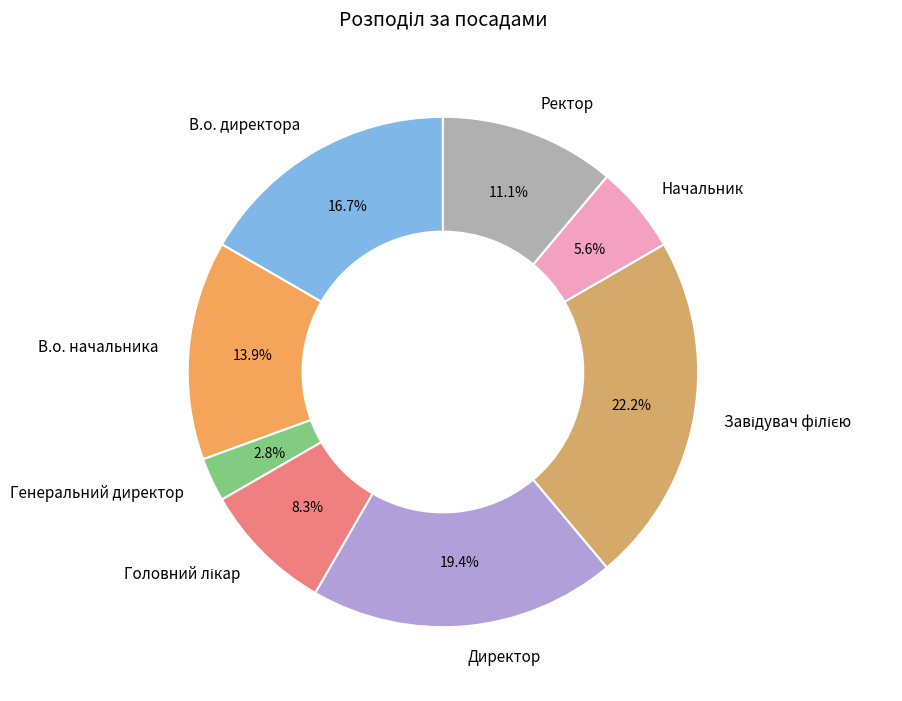

True or false: Директор accounts for 25% of the total.

False